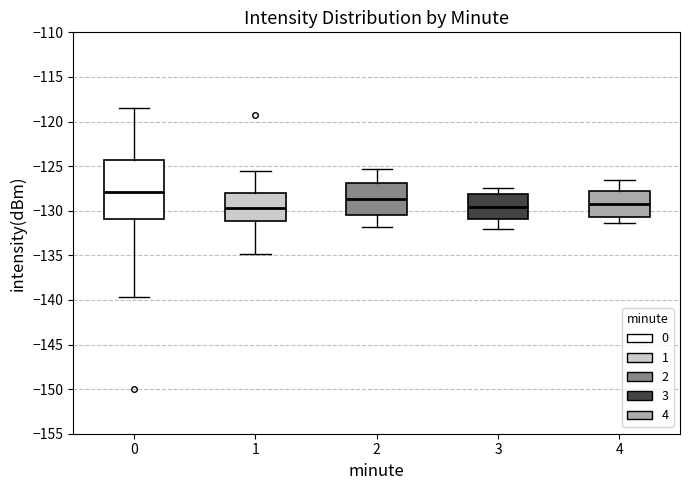

Reading left to right, read every box against the y-axis: the position of its median line, the range the box covers, and the ends of its whiskers. The values are not printed on the chart, so give them approximately, as read against the axis.

0: median -128.0, box -131.0 to -124.5, whiskers -139.5 to -118.5
1: median -129.5, box -131.0 to -128.0, whiskers -135.0 to -125.5
2: median -128.5, box -130.5 to -127.0, whiskers -132.0 to -125.5
3: median -129.5, box -131.0 to -128.0, whiskers -132.0 to -127.5
4: median -129.0, box -130.5 to -128.0, whiskers -131.5 to -126.5